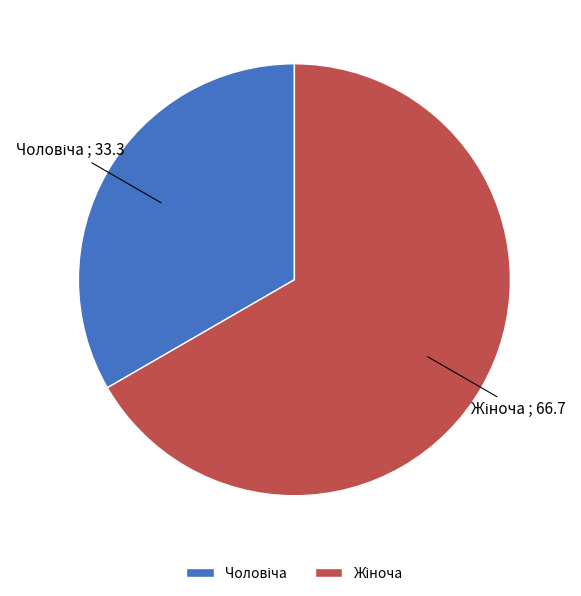

How many segments does this pie chart have?

2